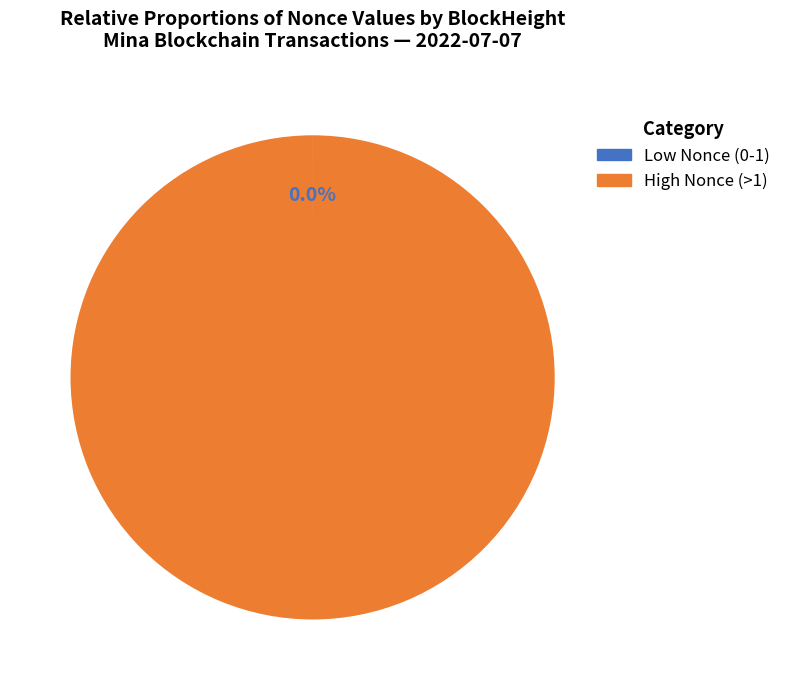

Does any single category account for the majority?

Yes